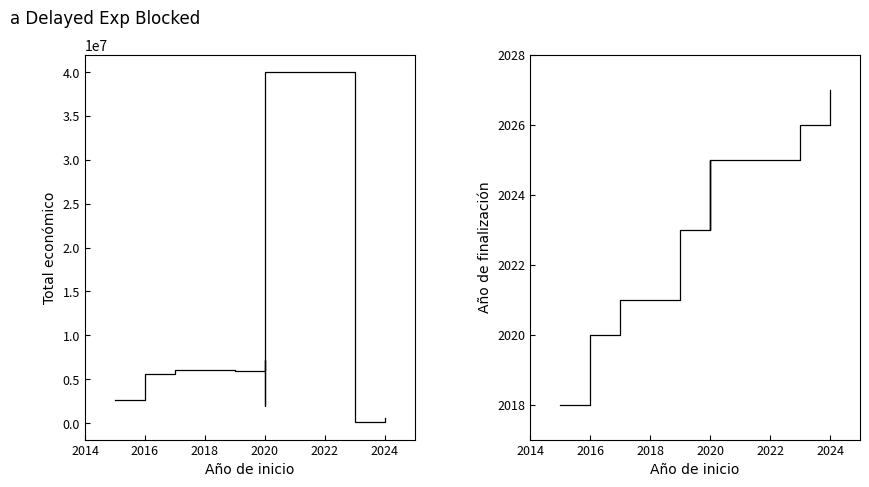

What are all the series names shown in the legend?

Total económico, Año de finalización